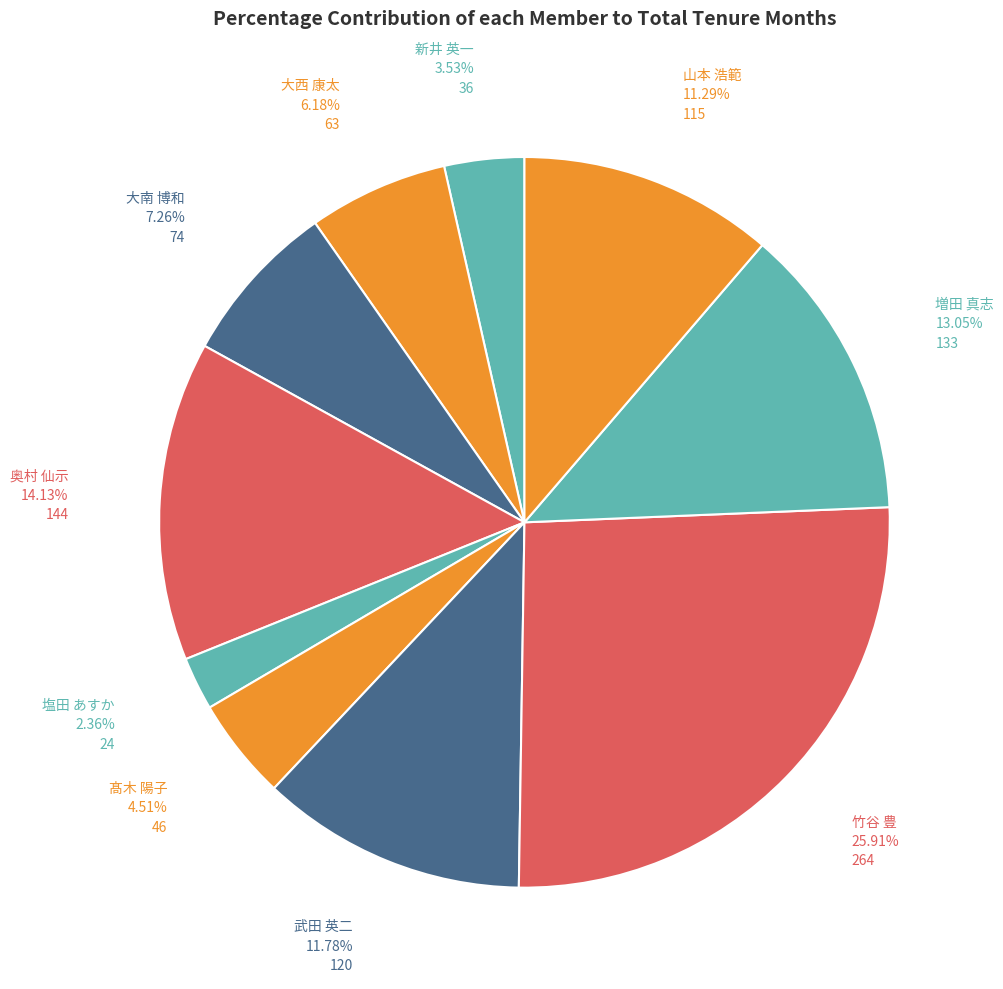

What is the largest slice in the pie chart?

竹谷 豊